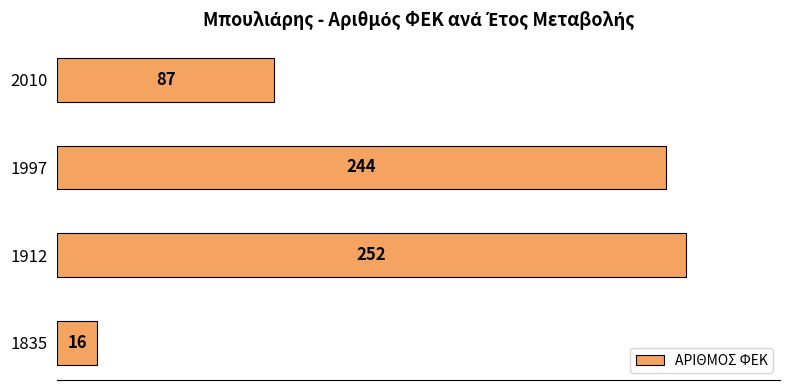

At which label is the value closest to 134?

2010